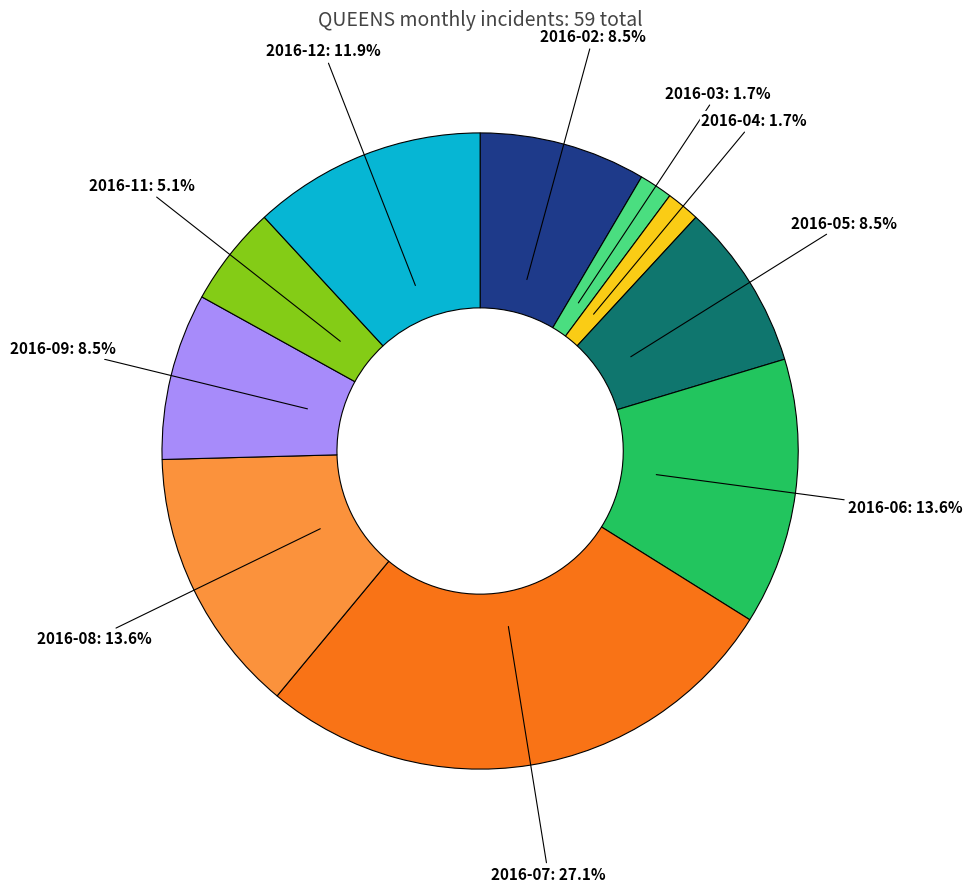

Count the number of slices in the pie.

10